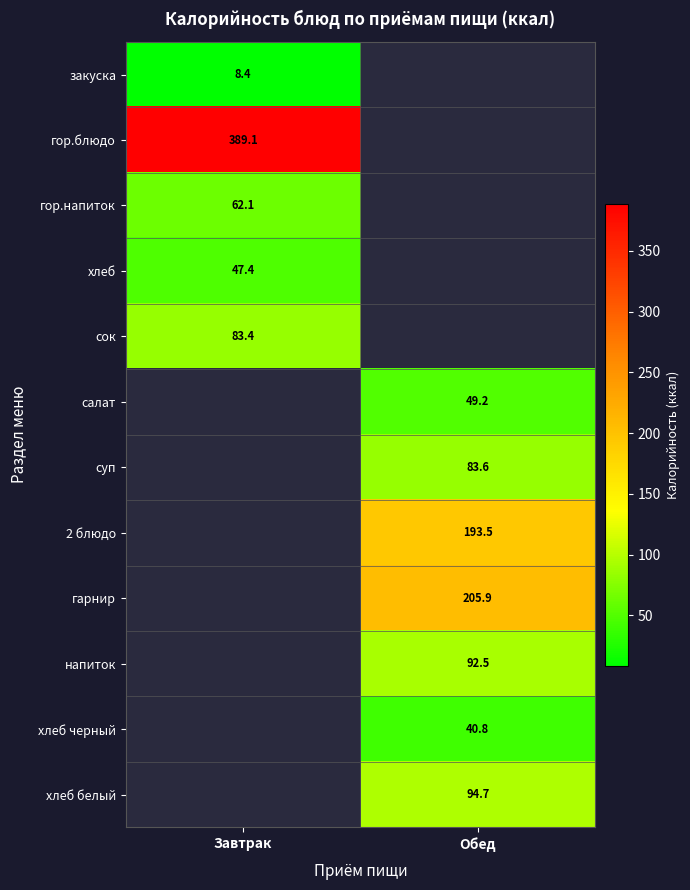

Is the value of 2 блюдо at Обед greater than the value of сок at Завтрак?

Yes